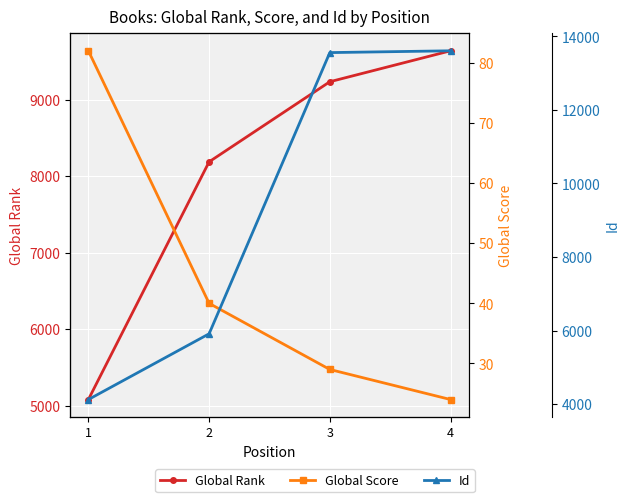

Which series has the largest total across all categories?

Id